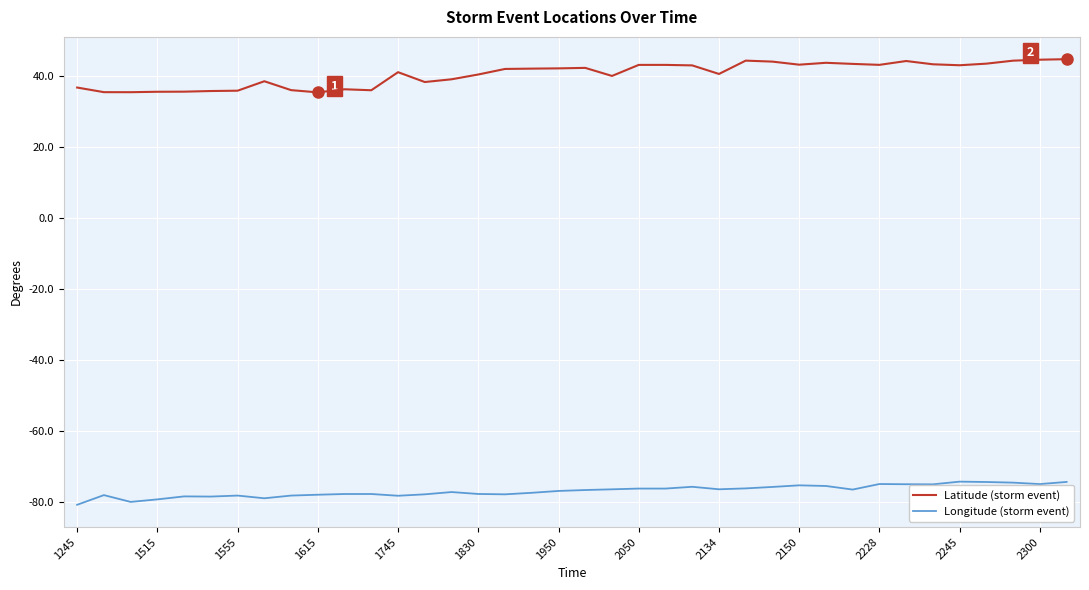

What is the minimum value shown in the chart?

-80.7